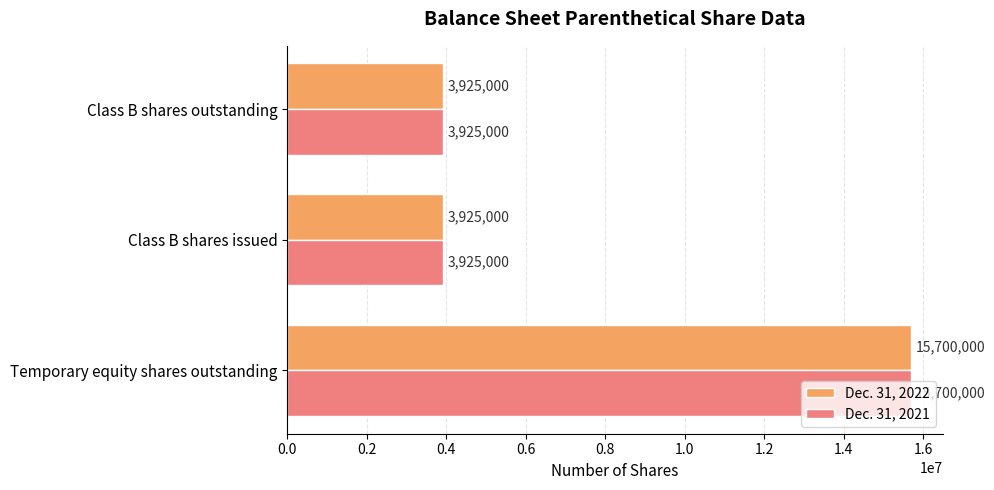

Is it true that Dec. 31, 2022 equals 5436950 at Class B shares issued?

False